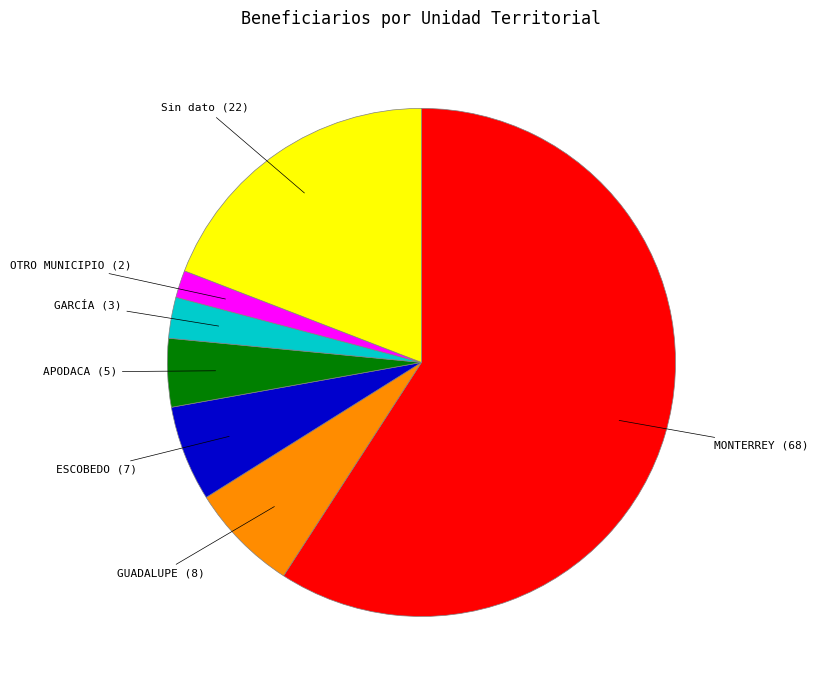

Is OTRO MUNICIPIO the majority of the pie?

No